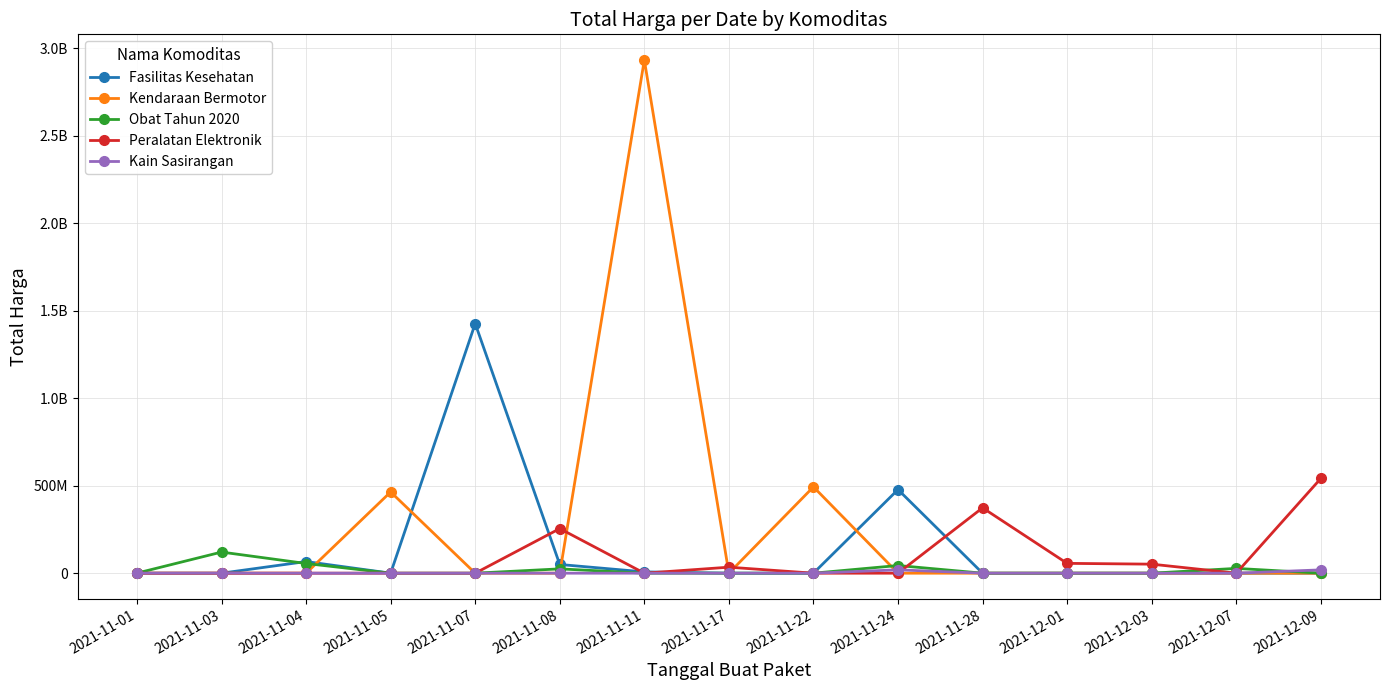

What are all the series names shown in the legend?

Fasilitas Kesehatan, Kendaraan Bermotor, Obat Tahun 2020, Peralatan Elektronik, Kain Sasirangan